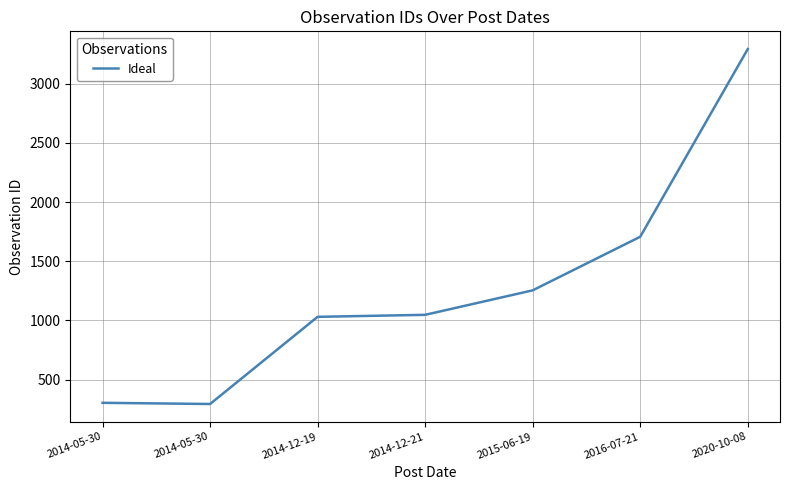

Is this an area chart (filled region under the line)?

No